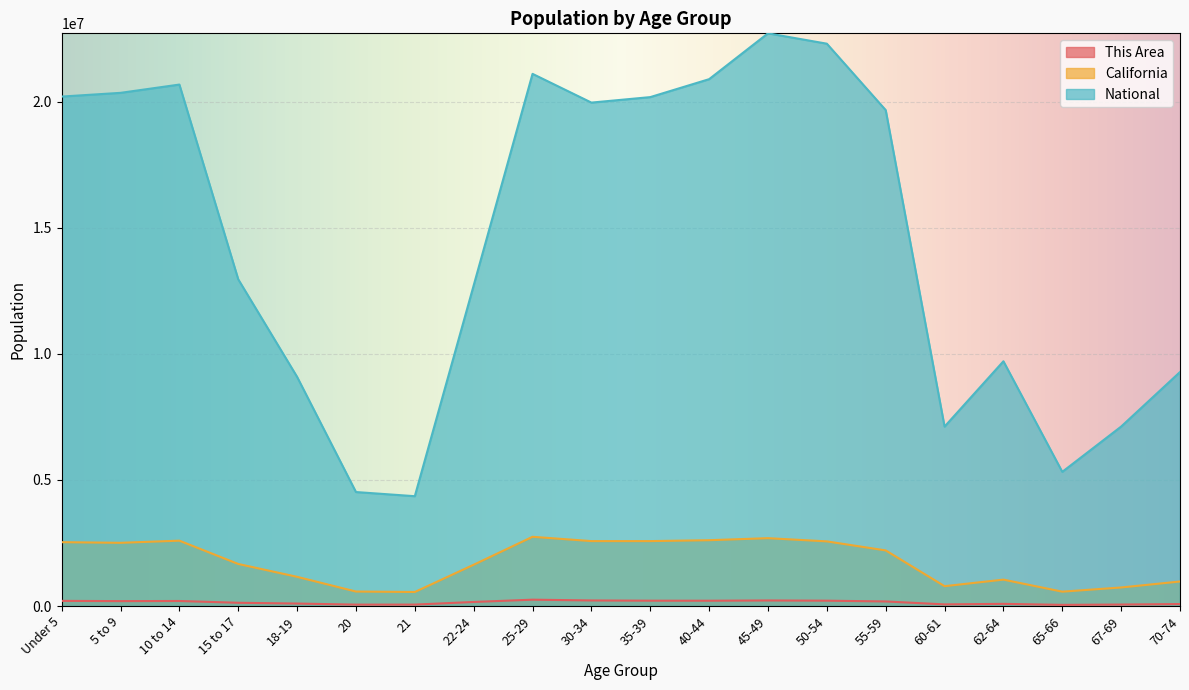

Rank the categories by This Area value from lowest to highest.

65-66, 20, 21, 67-69, 60-61, 70-74, 62-64, 18-19, 15 to 17, 22-24, 55-59, 5 to 9, 10 to 14, Under 5, 40-44, 50-54, 35-39, 45-49, 30-34, 25-29